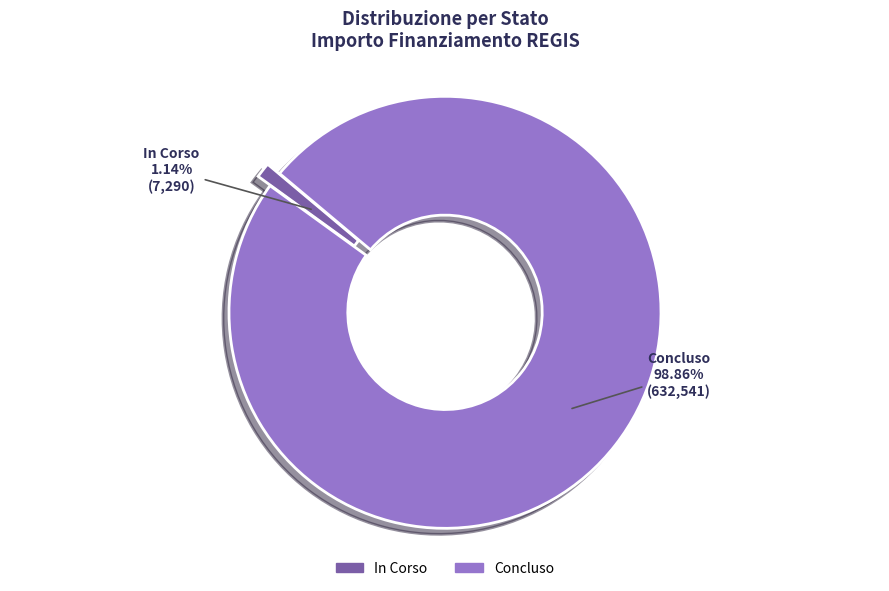

Is there any slice that represents more than half of the pie?

Yes